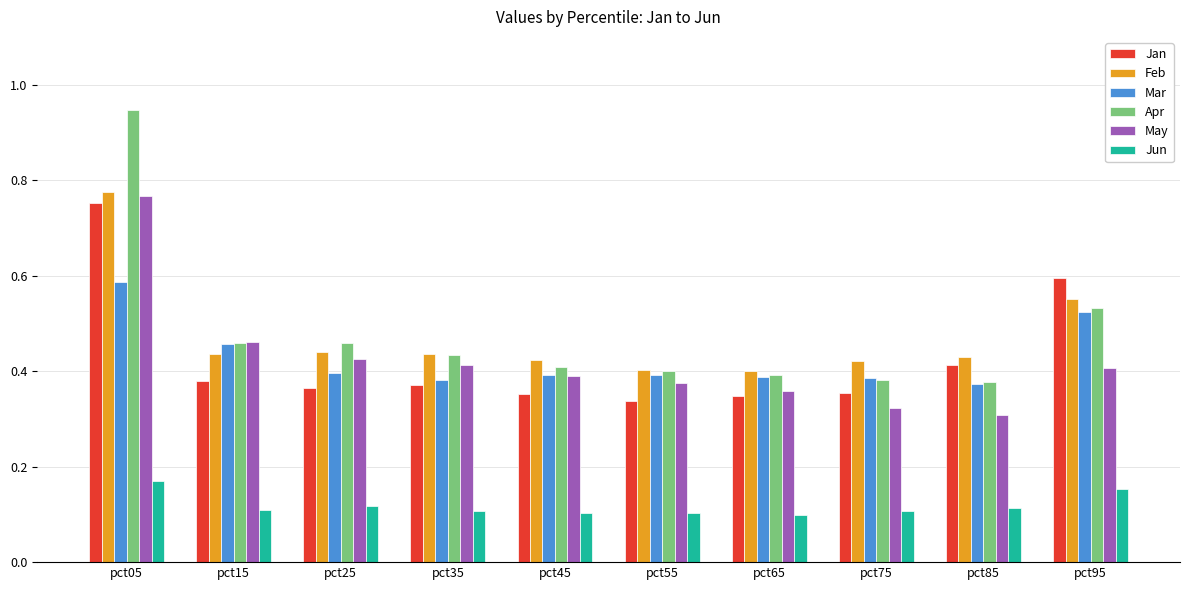

At which category is the sum across all series the highest?

pct05